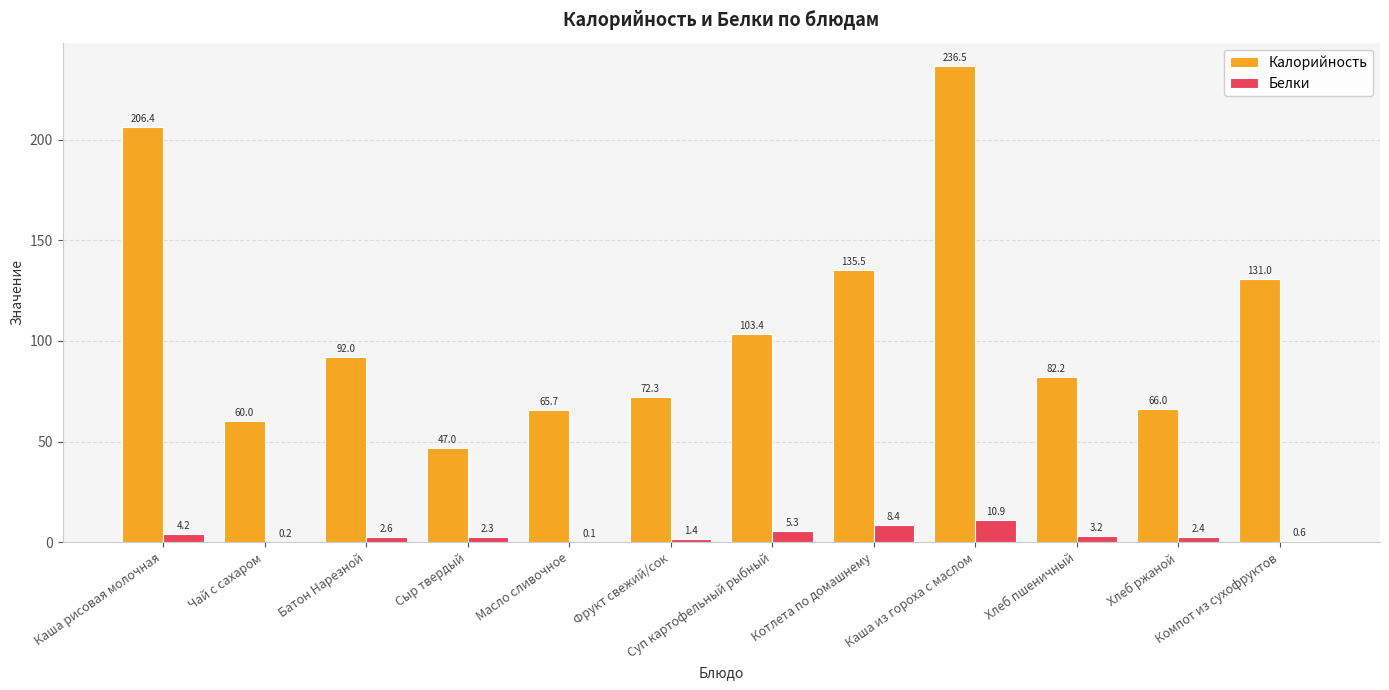

Reading left to right, extract all data points from this chart.

Калорийность: 206.4	60.0	92.0	47.0	65.7	72.3	103.4	135.5	236.5	82.2	66.0	131.0
Белки: 4.2	0.2	2.6	2.3	0.1	1.4	5.3	8.4	10.9	3.2	2.4	0.6